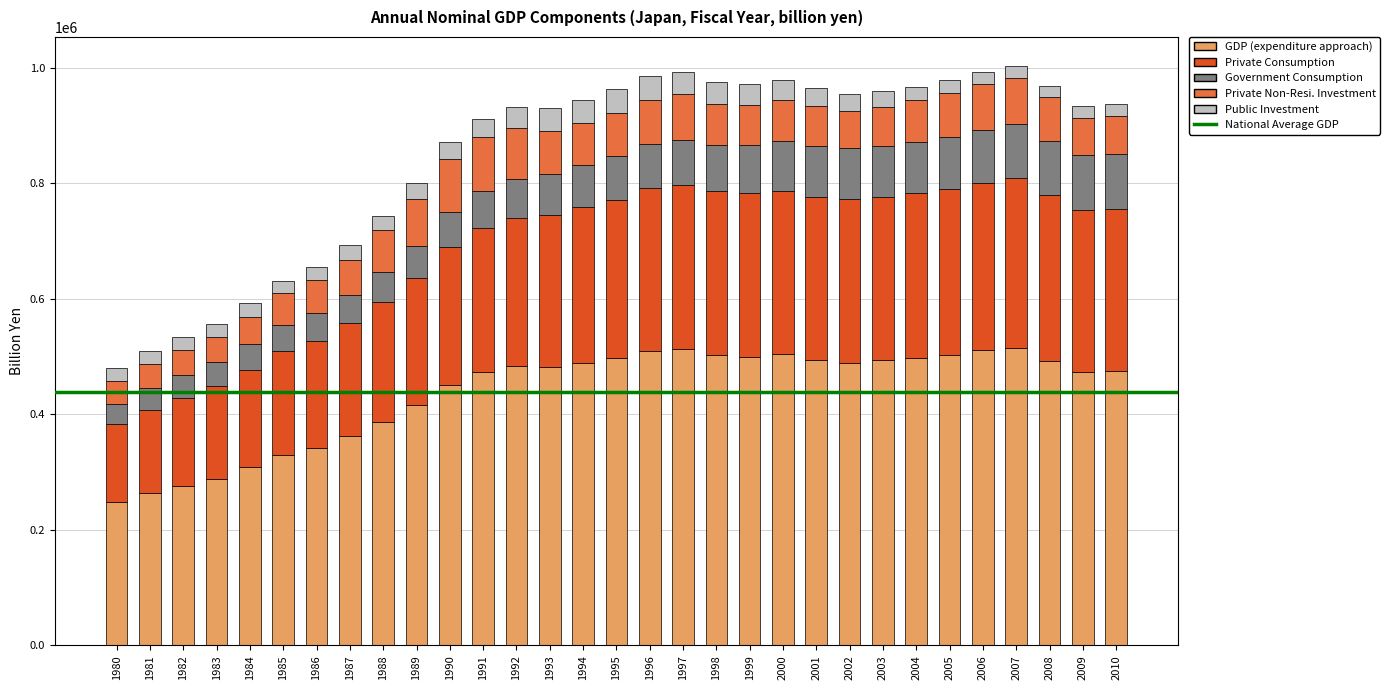

What is the total value across all series at 1998?

976505.5